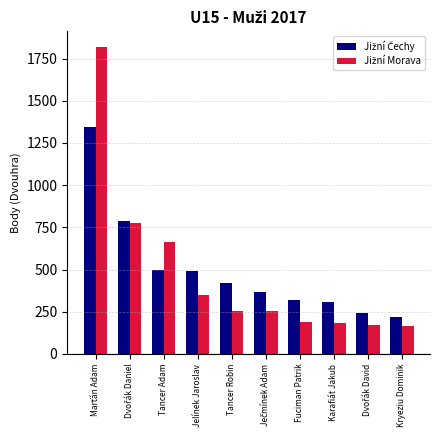

What is the minimum value shown in the chart?

166